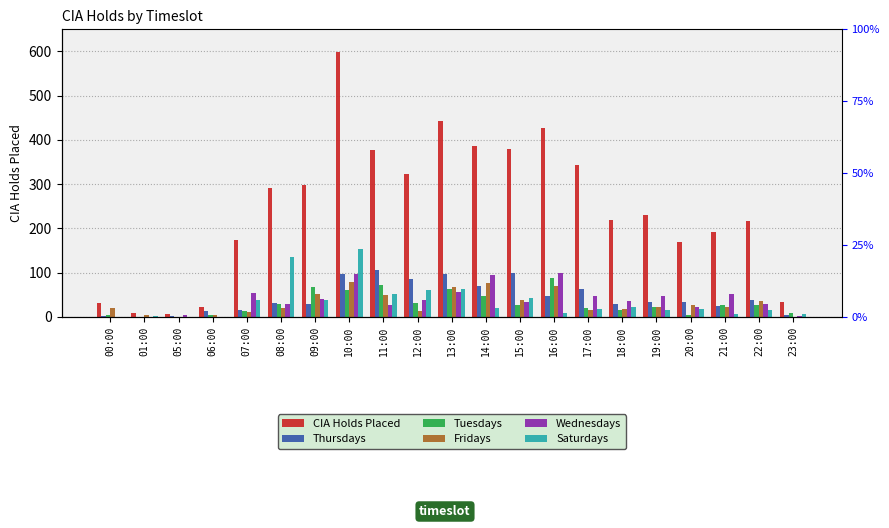

At which category is the sum across all series the highest?

10:00